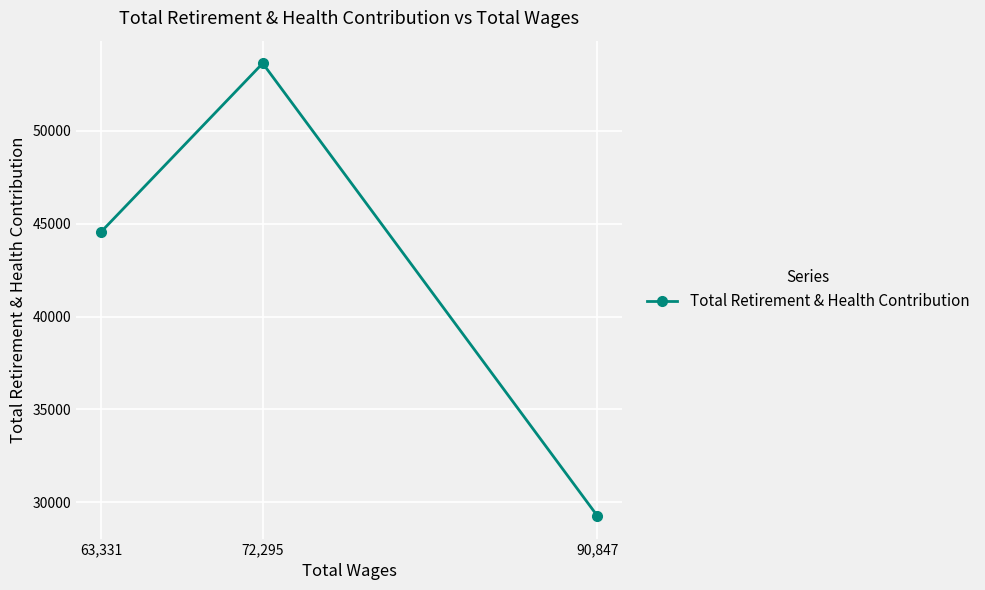

At which category does the chart reach its peak across all series?

72,295